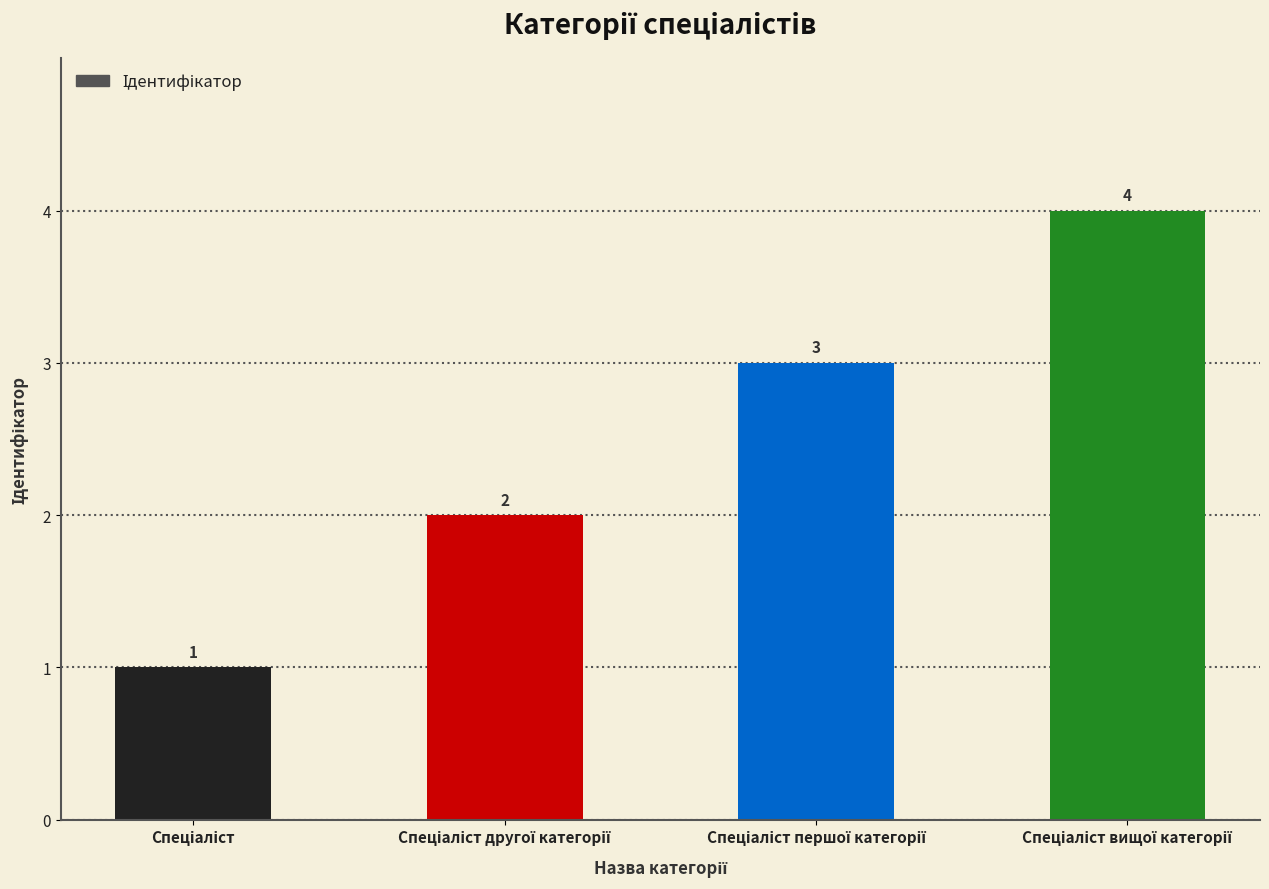

What is the value of the 1st bar from the left?

1